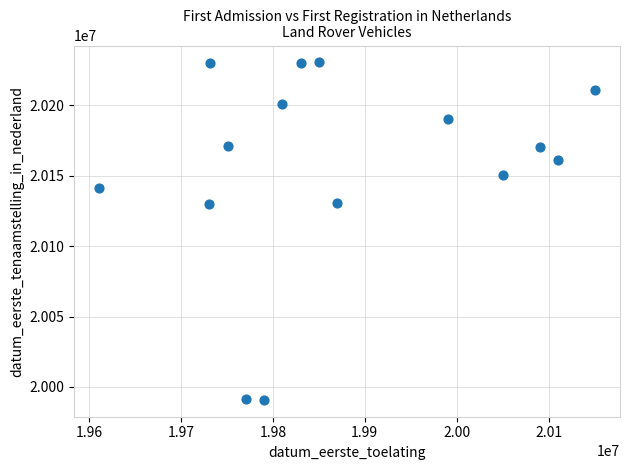

What is the range of X values (max minus min)?

539897